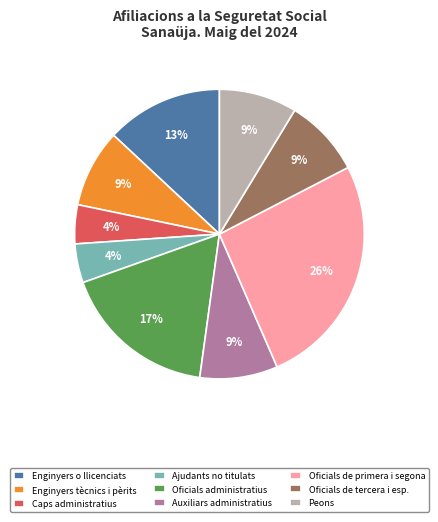

To the nearest percent, what portion does Peons represent?

9%